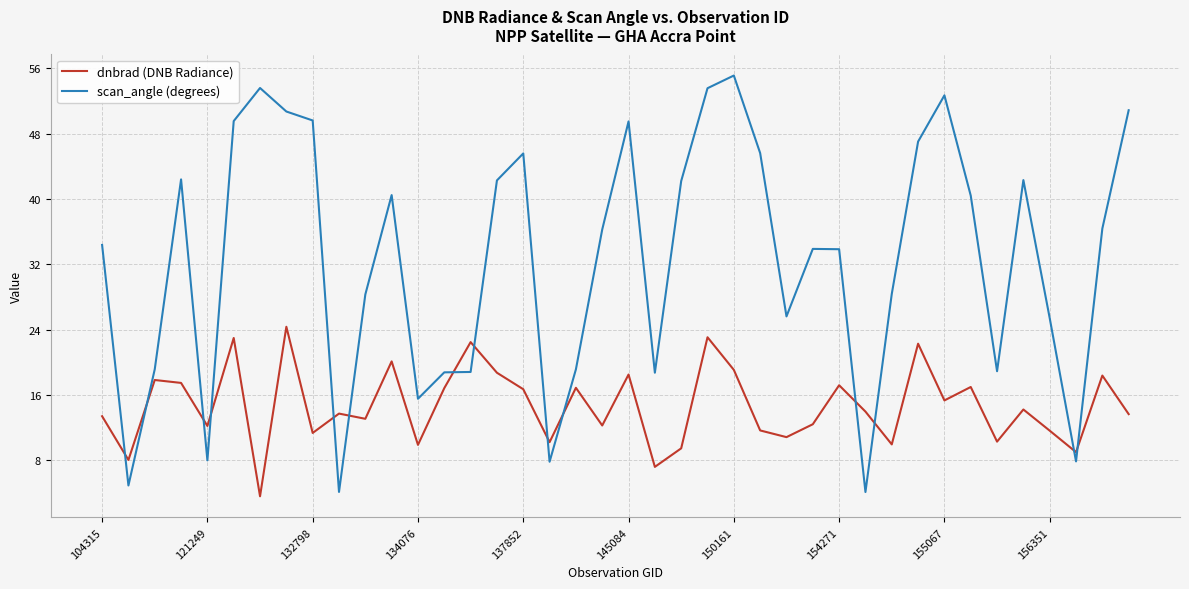

How many intersections are there between scan_angle (degrees) and dnbrad (DNB Radiance)?

14